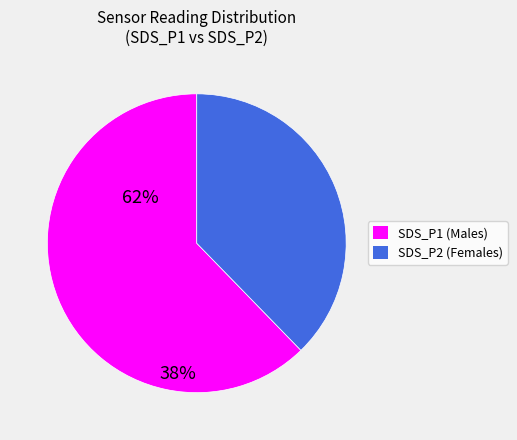

Which has a higher value, SDS_P2 or SDS_P1?

SDS_P1